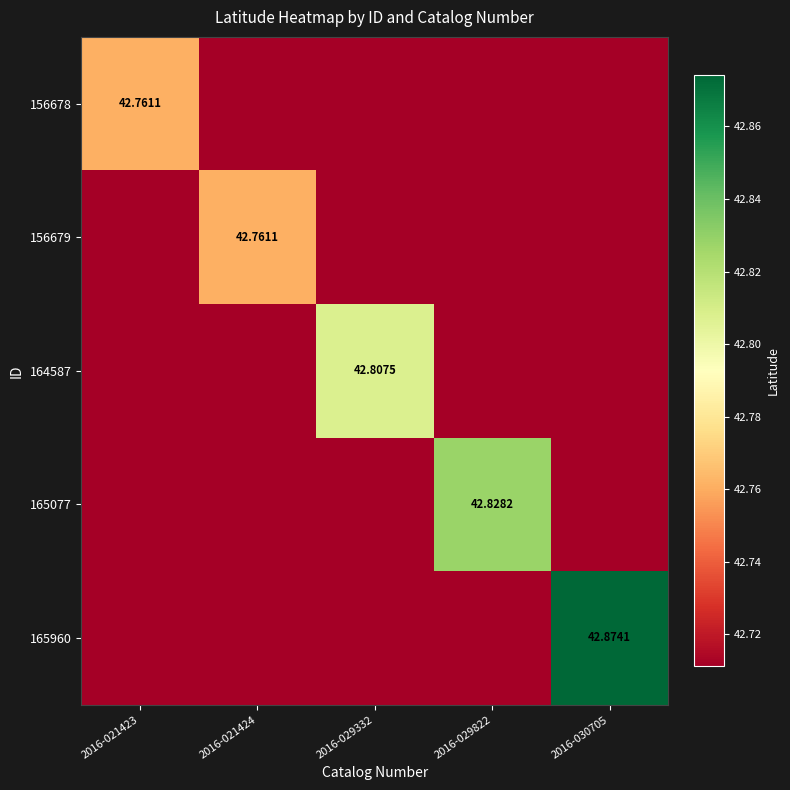

The 156678 series shows 42.7 at 2016-029822. True or false?

True